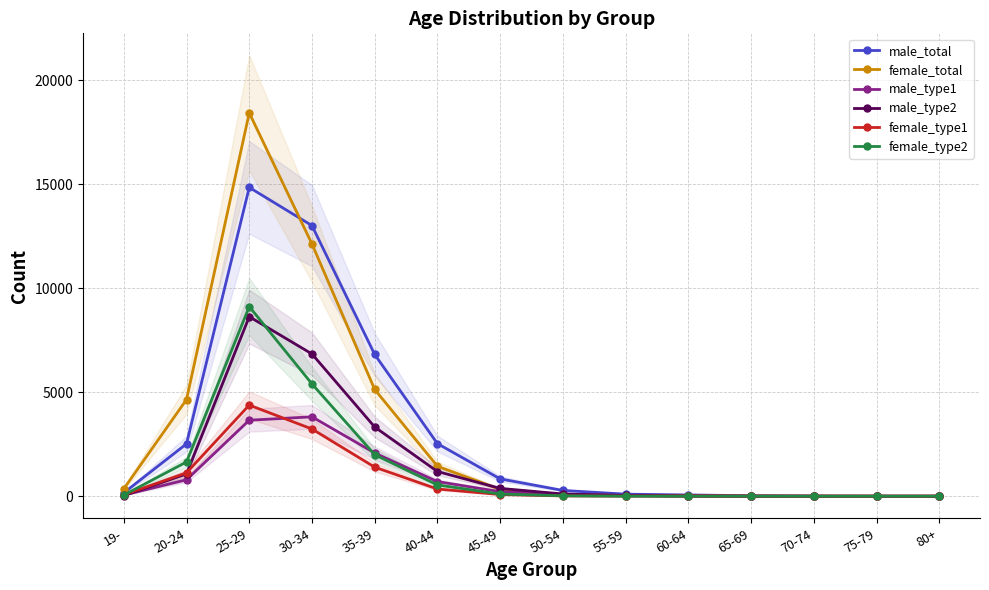

True or false: male_type2 has more than 1 interior local peaks.

False